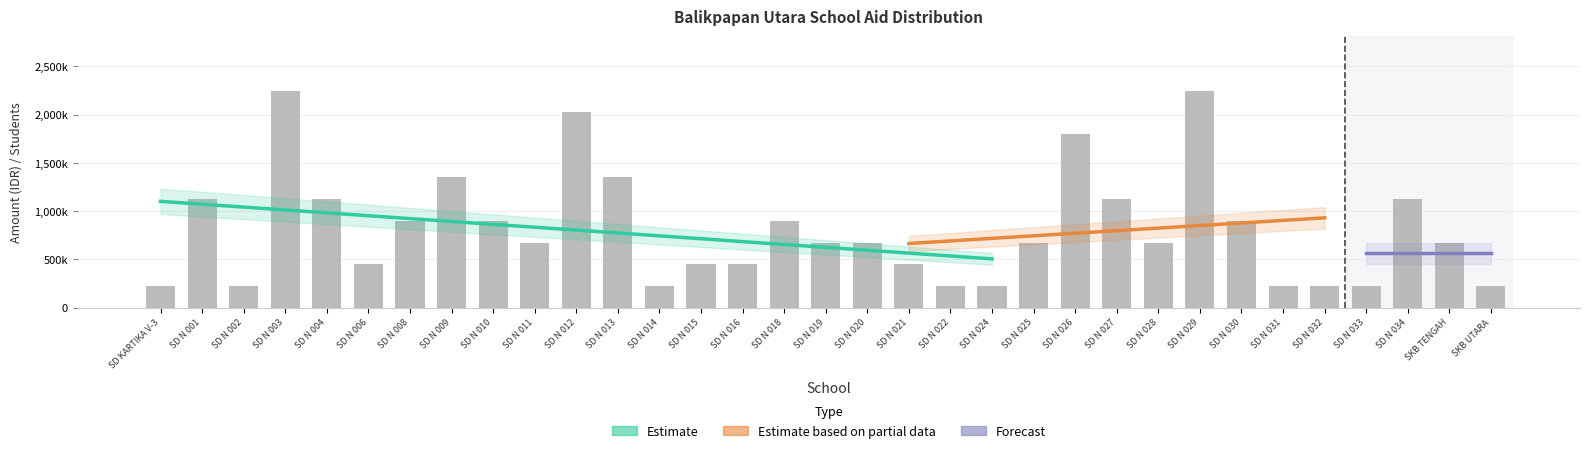

What is the minimum value shown in the chart?

225000